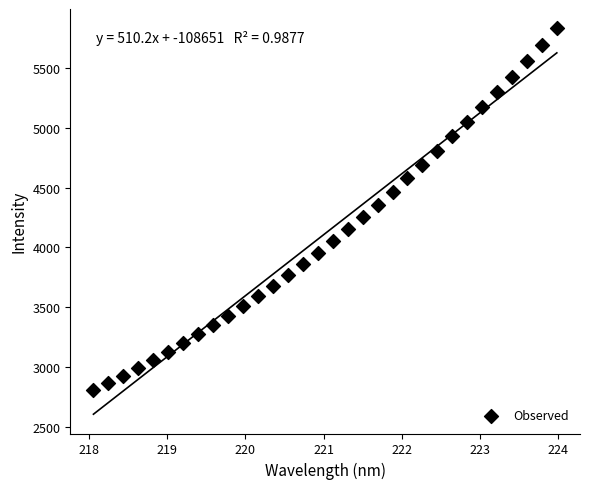

What is the range of X values (max minus min)?

5.9